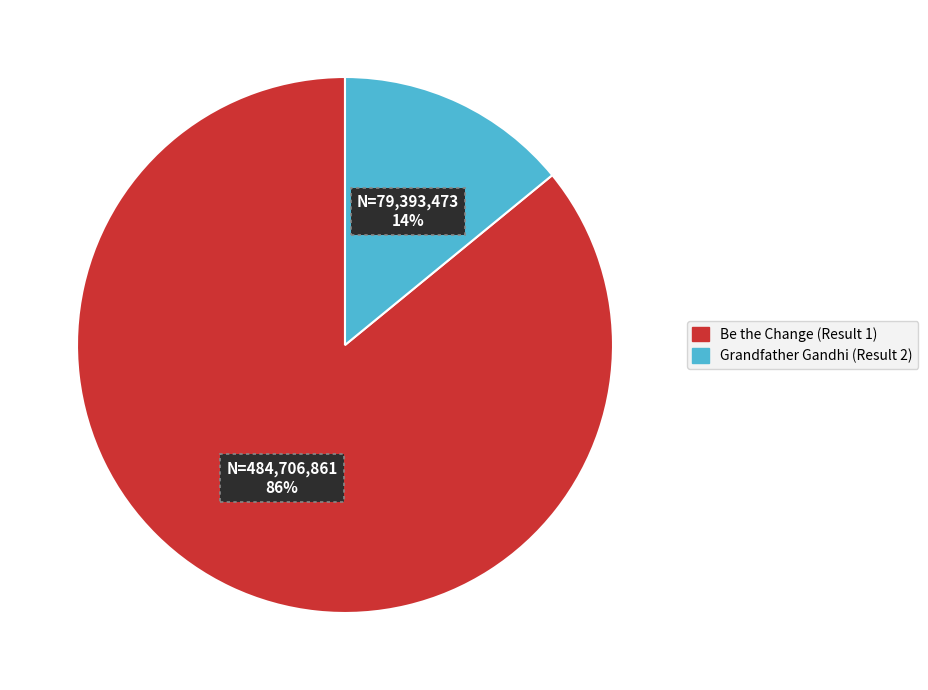

Approximately how many times larger is the value at Grandfather Gandhi (Result 2) compared to Be the Change (Result 1)?

0.2